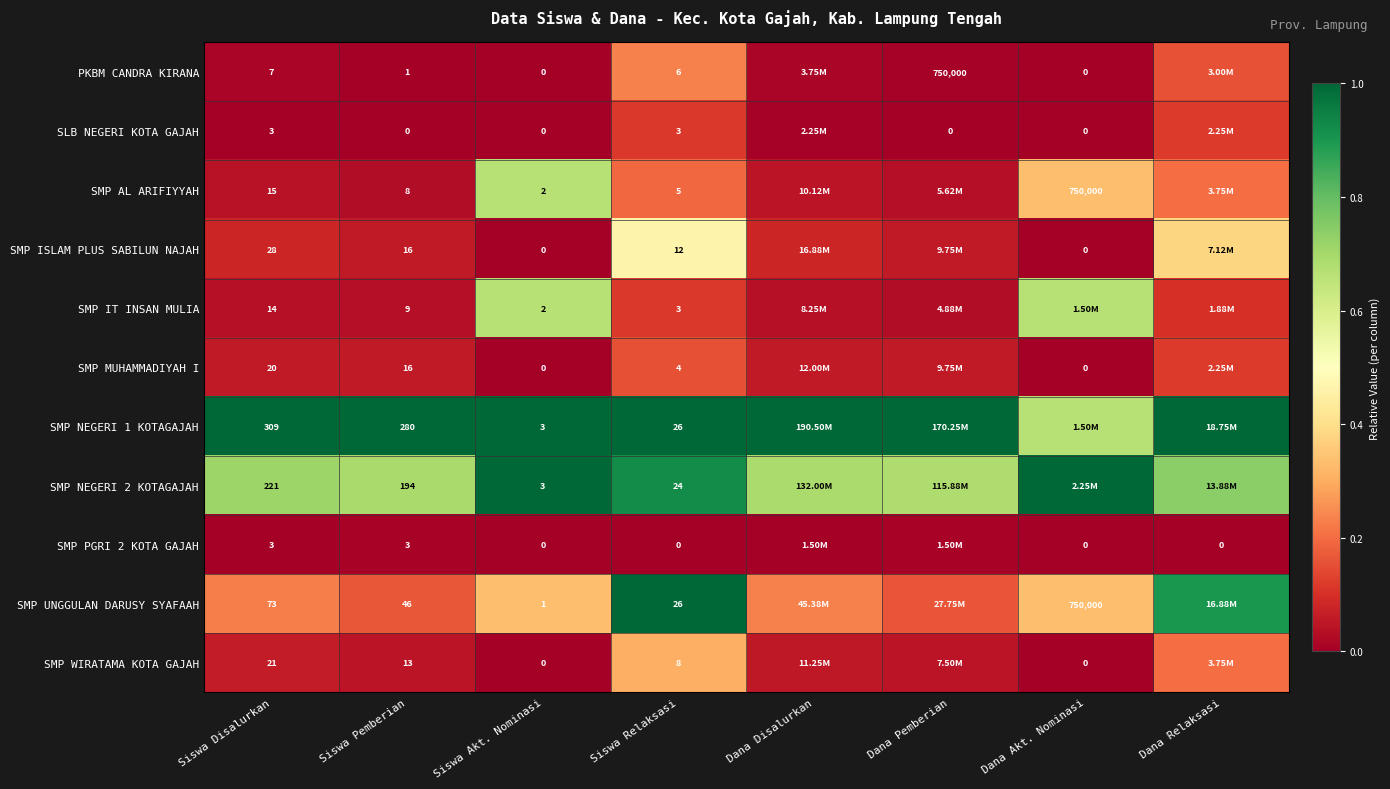

Count the number of categories in the chart.

8